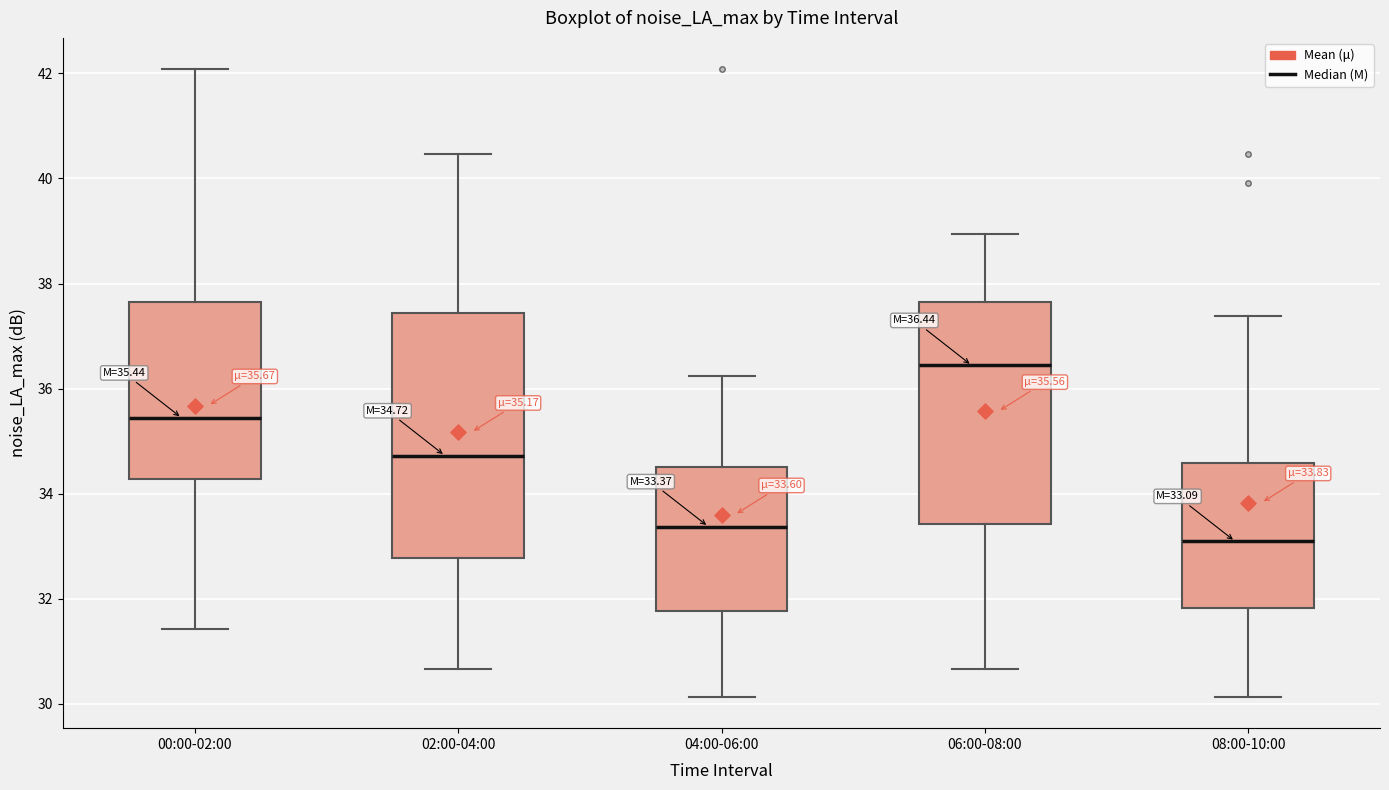

Which box's median line is the highest?

06:00-08:00